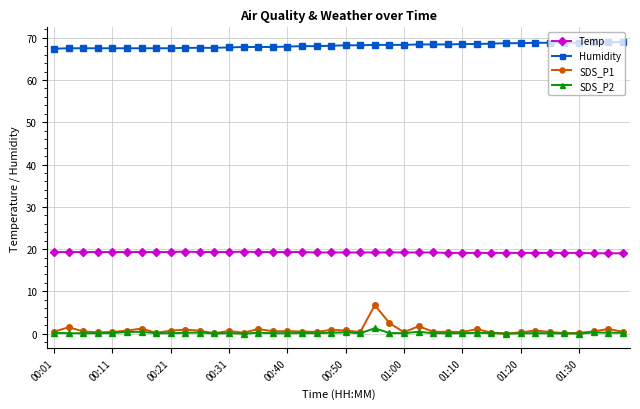

Which series has the largest total across all categories?

Humidity